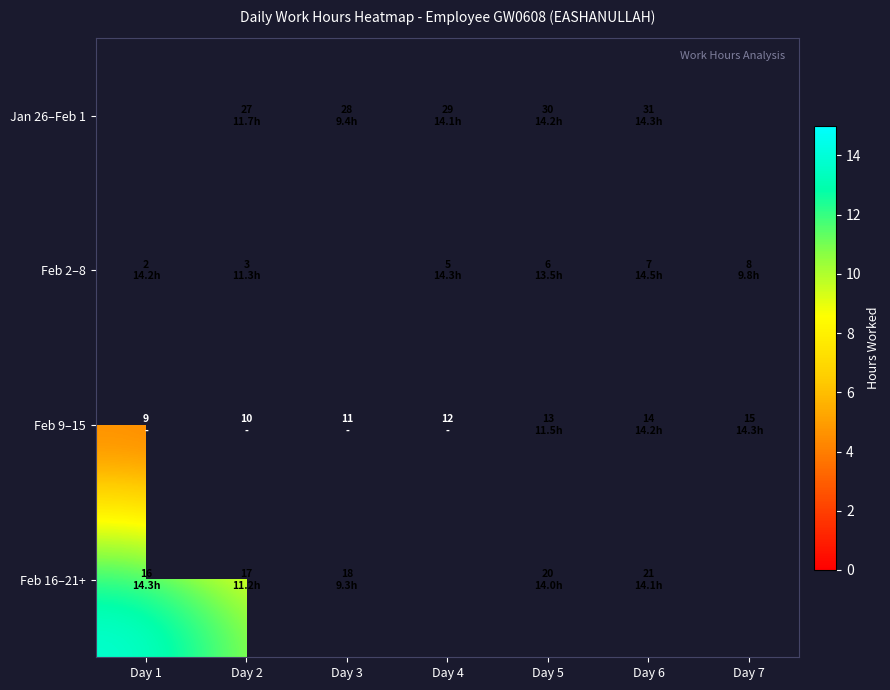

At which label does Jan 26–Feb 1 first exceed 14?

Day 4